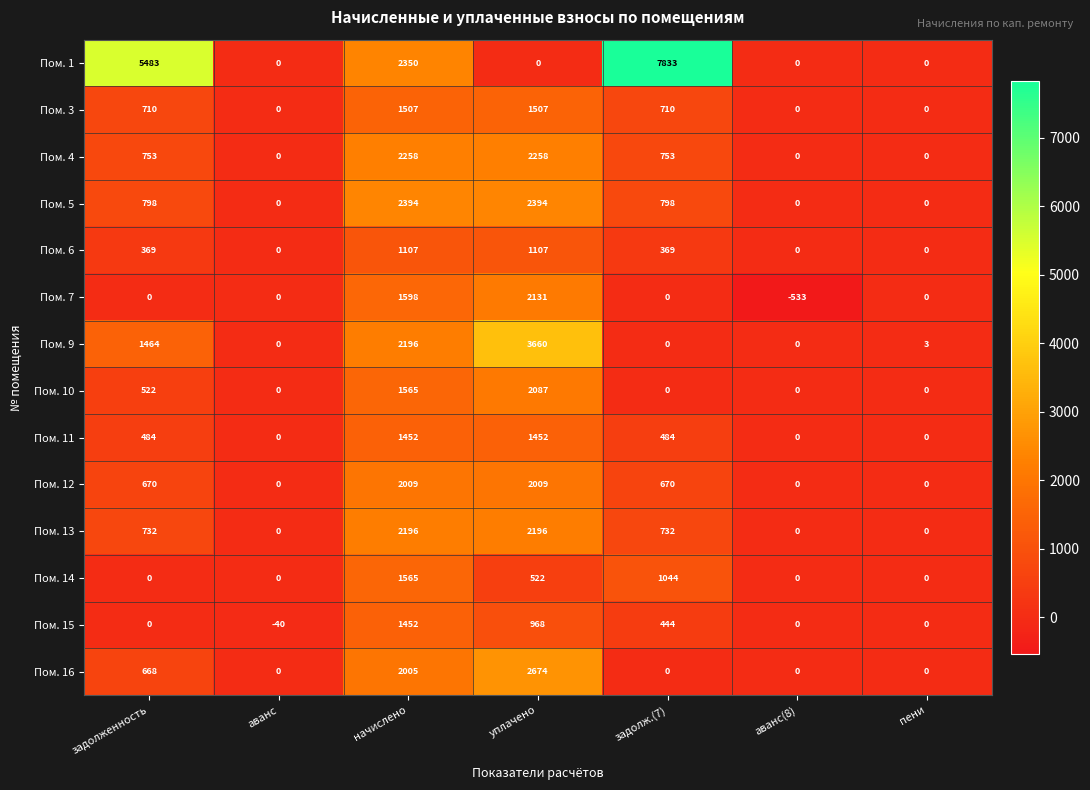

How many Пом. 1 values are between 0 and 5483?

6